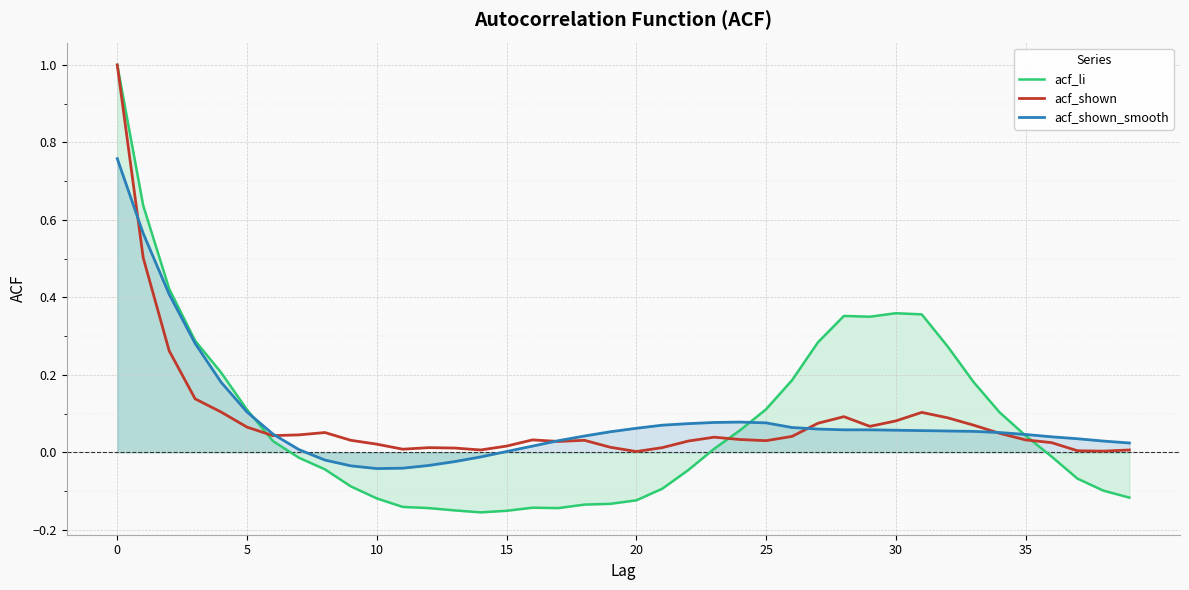

Does the chart display data point markers on the line(s)?

No